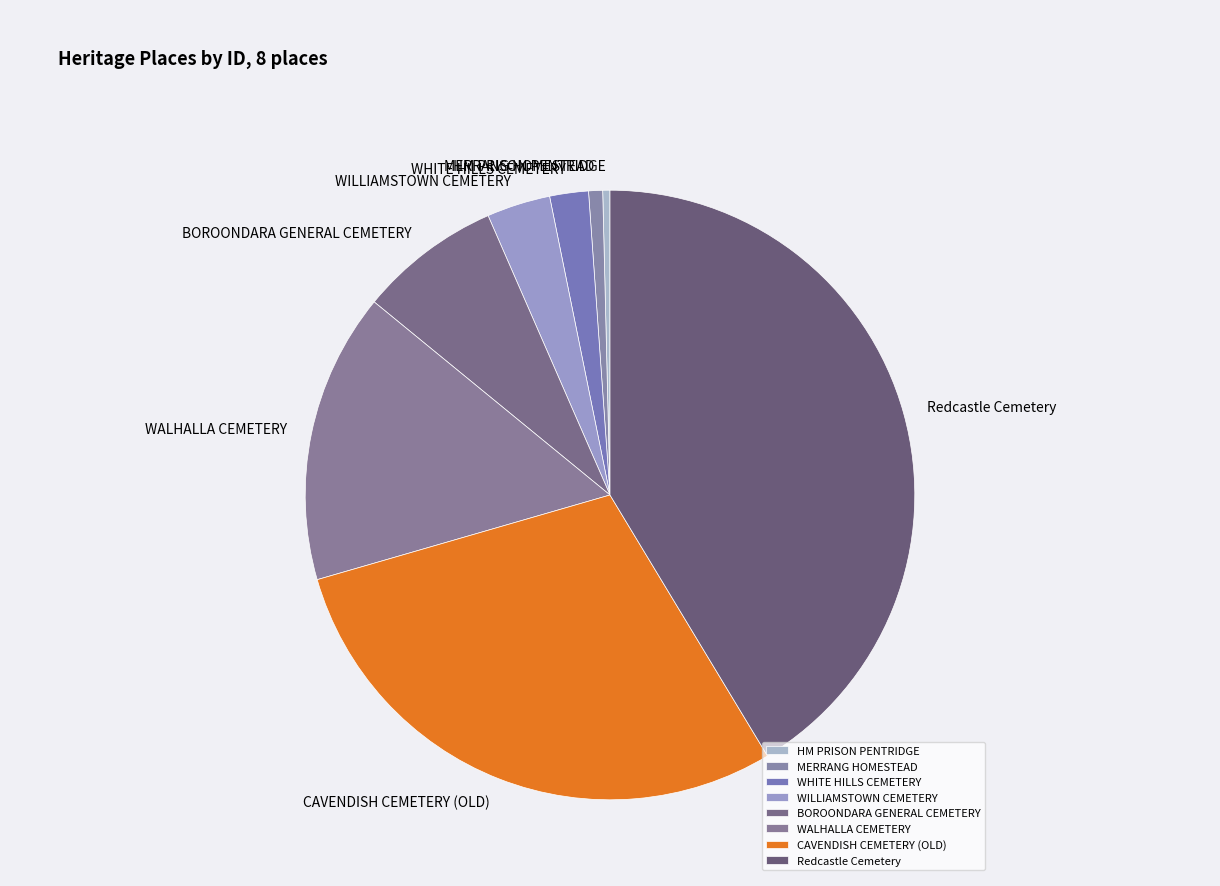

Which has a higher value, BOROONDARA GENERAL CEMETERY or MERRANG HOMESTEAD?

BOROONDARA GENERAL CEMETERY